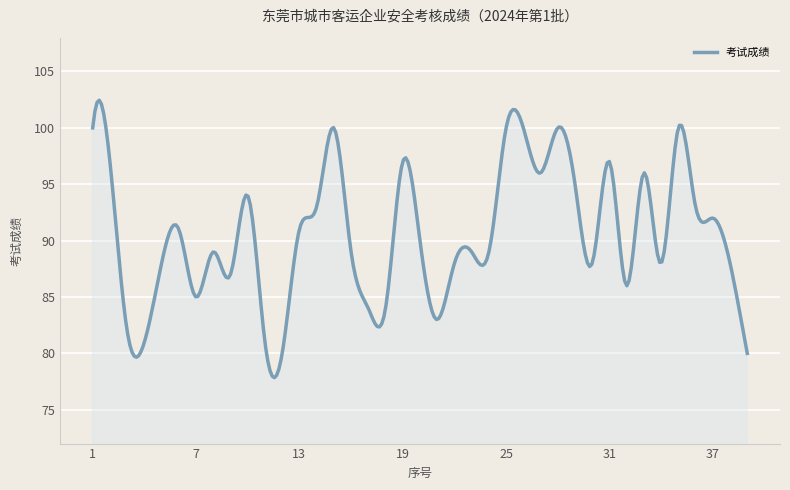

What is the minimum value shown in the chart?

77.8